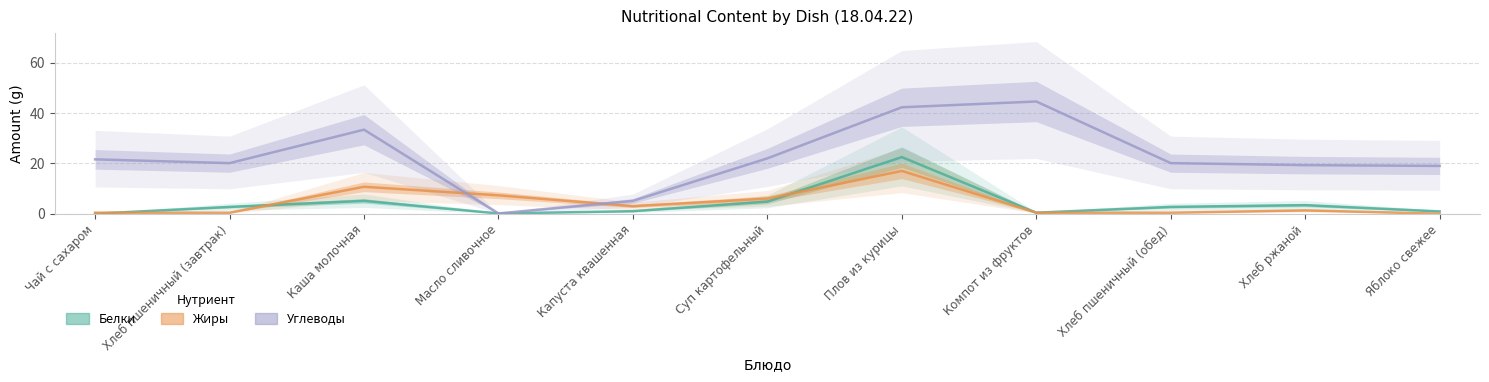

What is the label of the 5th point from the right?

Плов из курицы